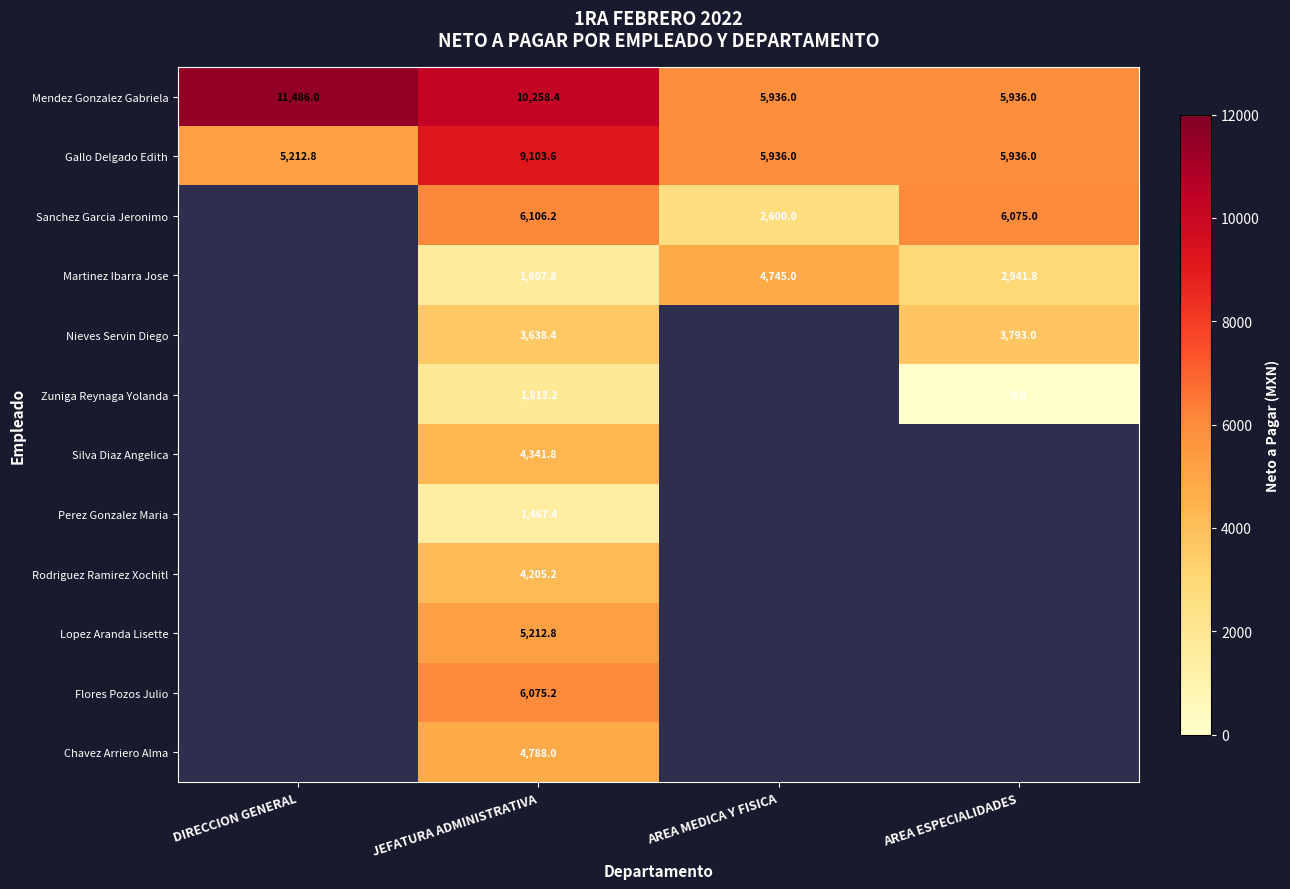

Between JEFATURA ADMINISTRATIVA and DIRECCION GENERAL, which is larger?

DIRECCION GENERAL